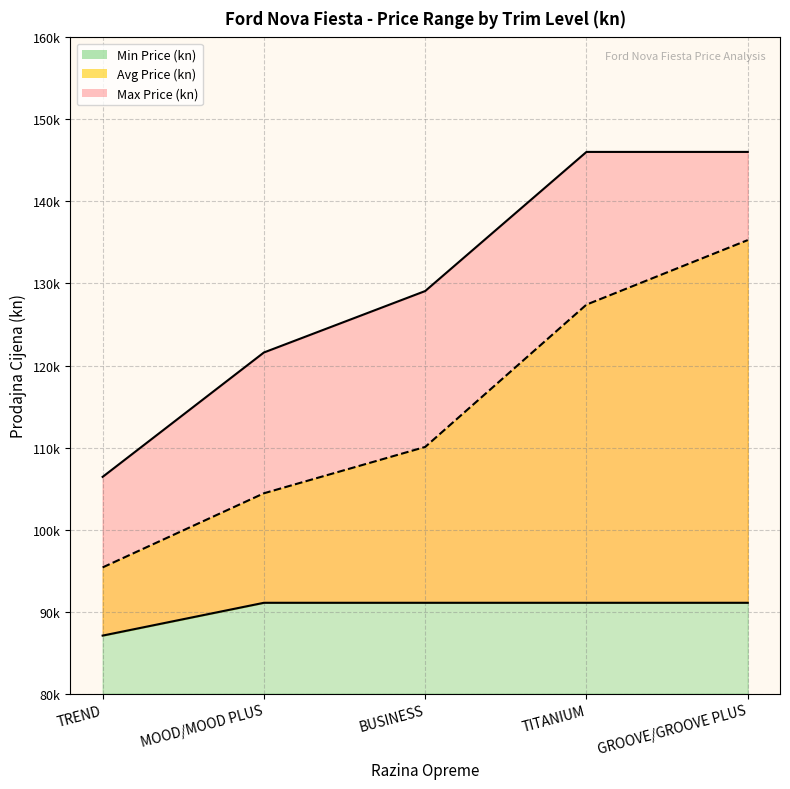

Between TREND and TITANIUM, which series saw the biggest shift?

Max Price (kn)